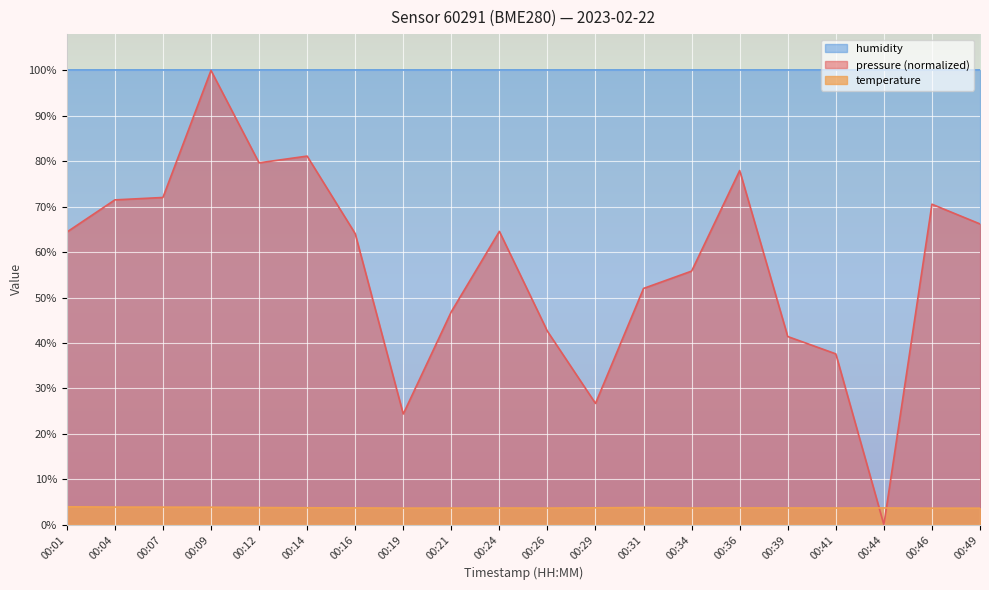

What is the total value across all series at 00:01?

168.3